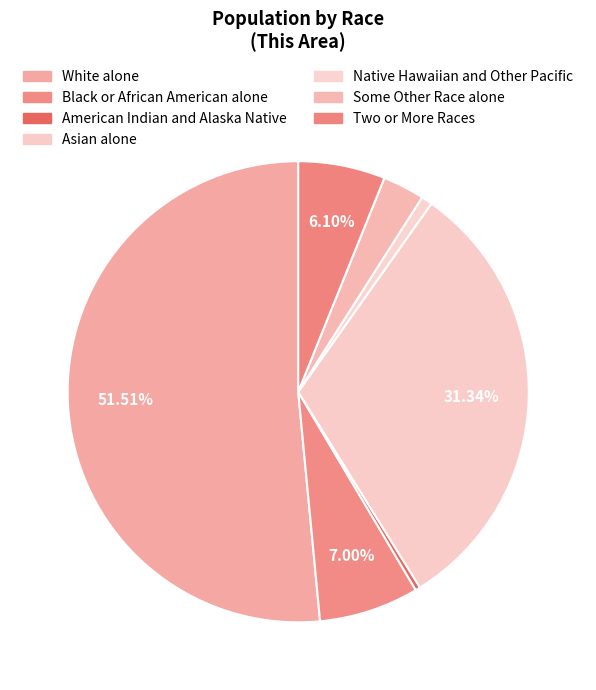

Count the number of slices in the pie.

7